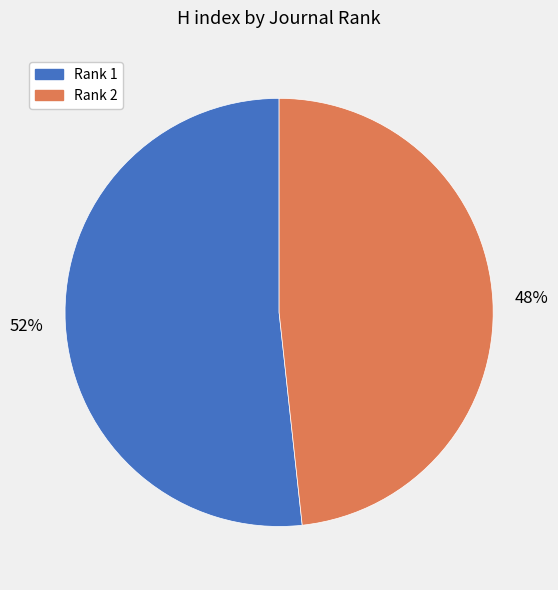

Is the sum of Rank 1 and Rank 2 greater than half?

Yes